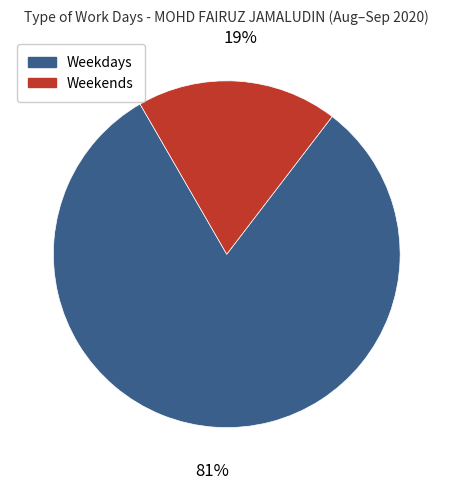

Rank the categories by value from highest to lowest.

Weekdays, Weekends